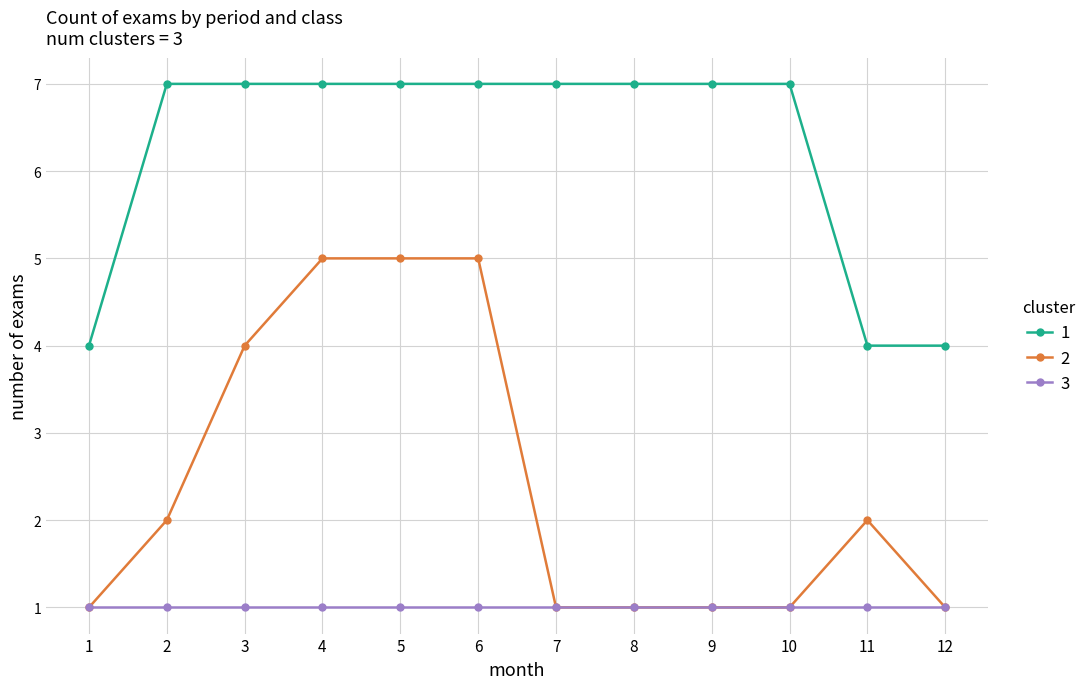

What is the spread (max minus min) of values at 6?

6